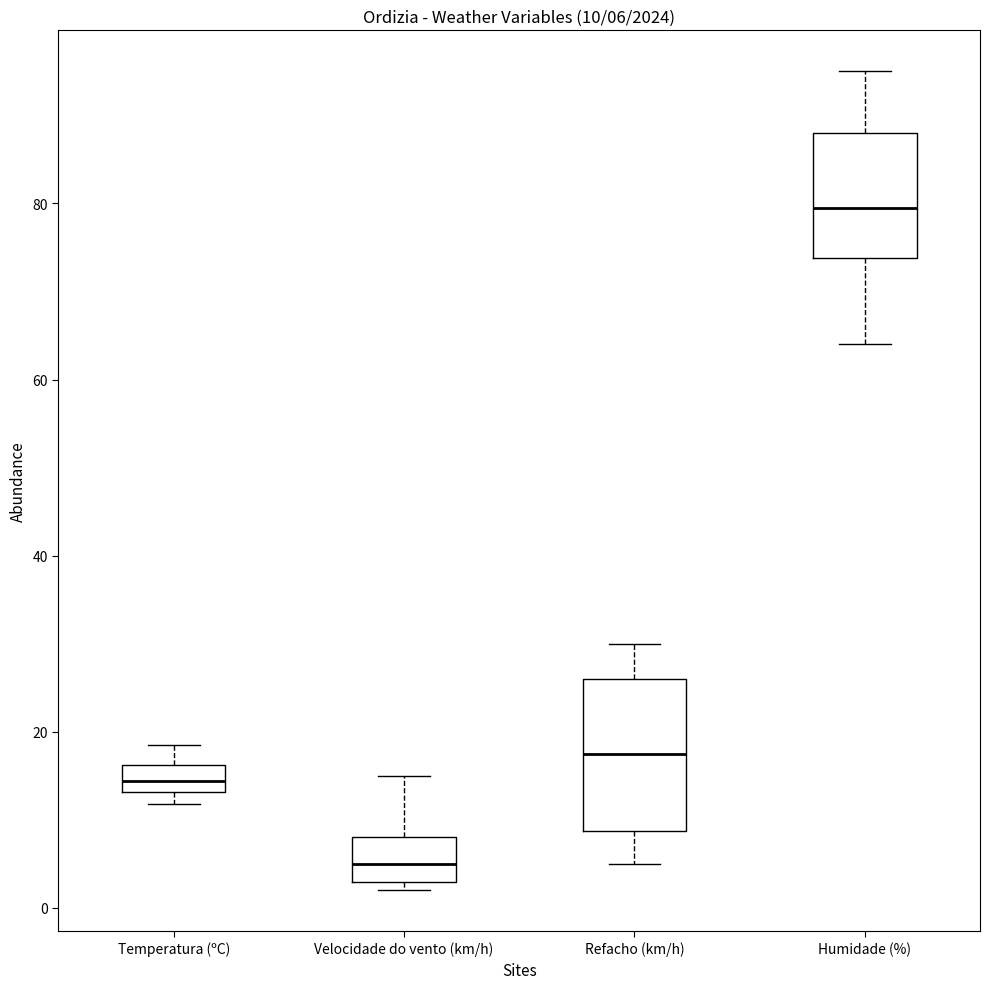

Which box has the highest median line?

Humidade (%)